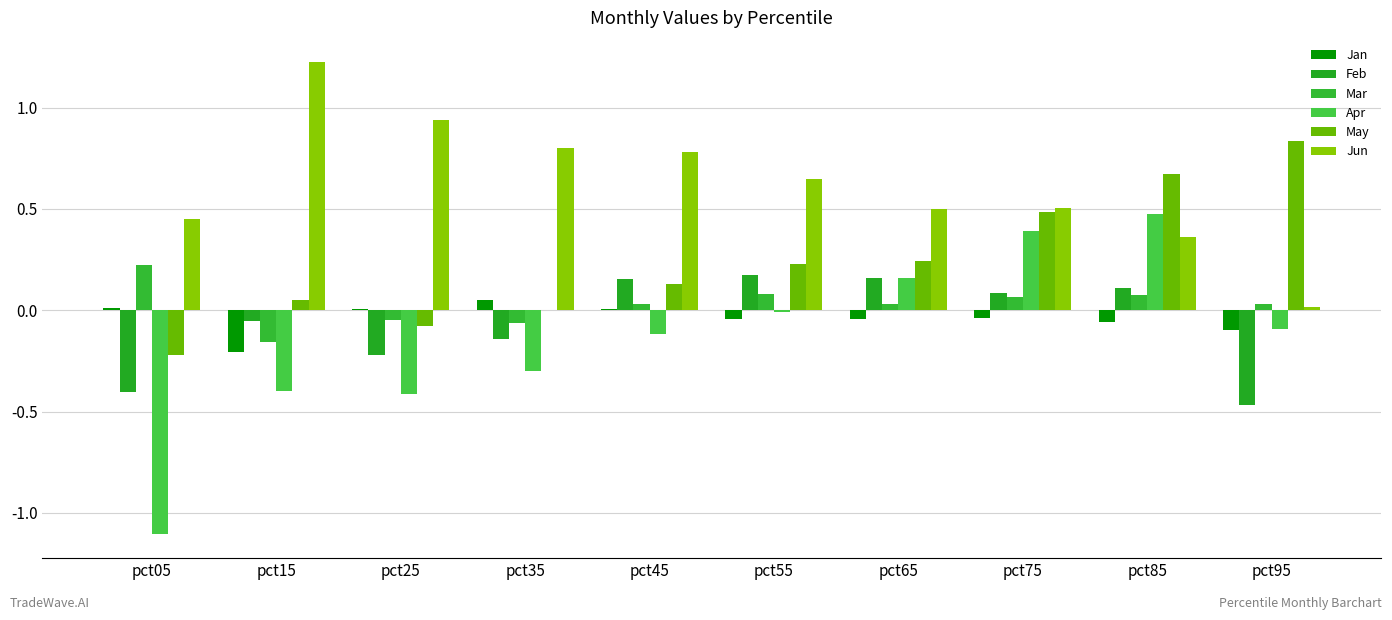

Which label corresponds to the largest value in the chart?

pct15